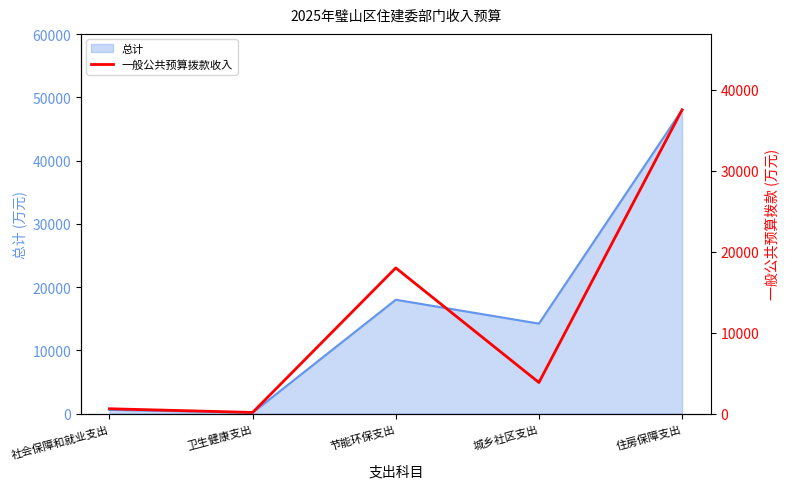

Where is the data nearest to the value 18837?

节能环保支出